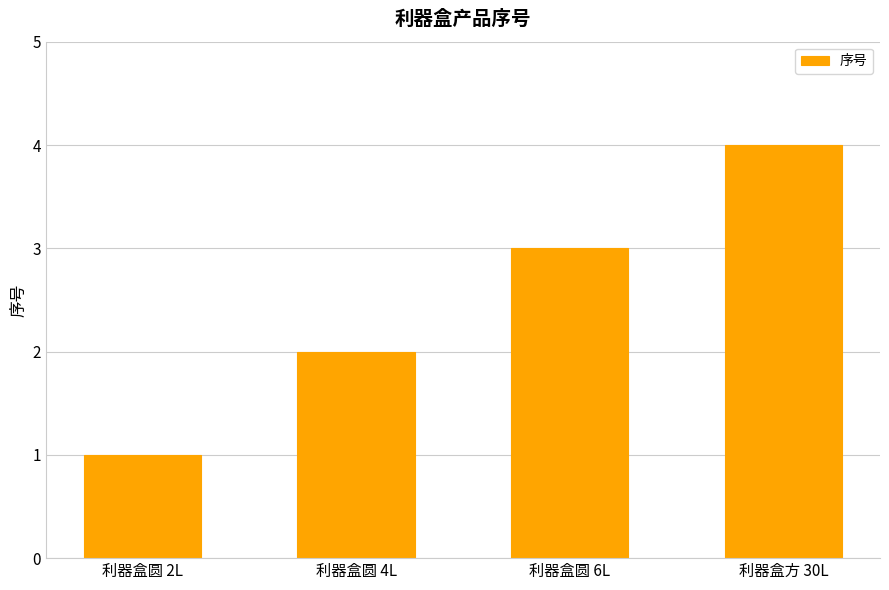

What value does the data have at 利器盒圆 6L?

3